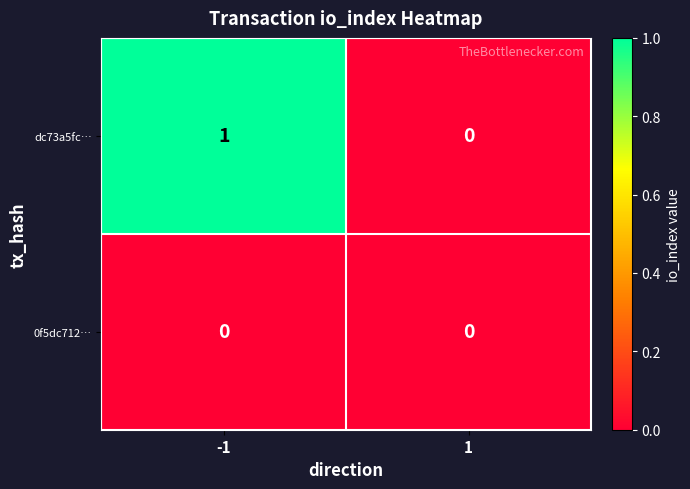

The 0f5dc712… series shows 0 at 1. True or false?

True